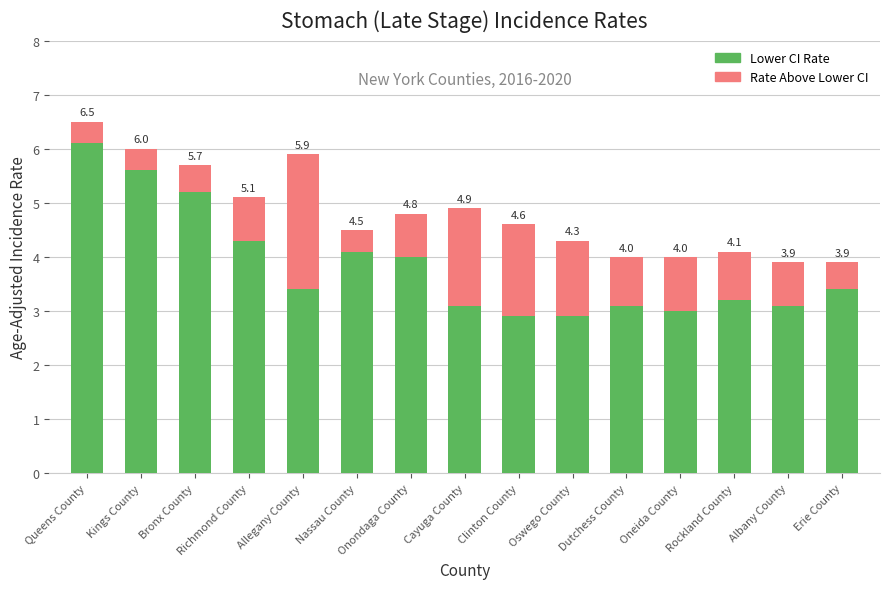

What is the label of the 6th bar from the right?

Oswego County